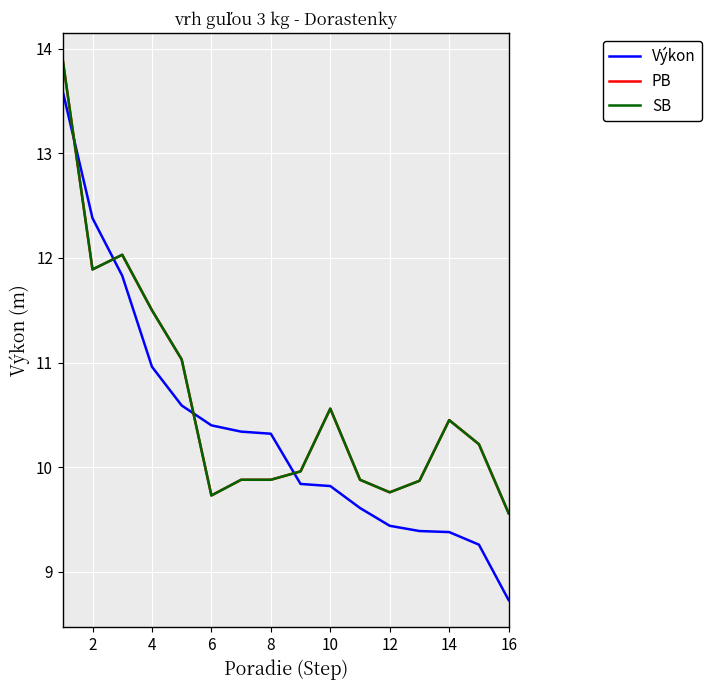

In SB, how many points are higher than both neighbors (excluding endpoints)?

3